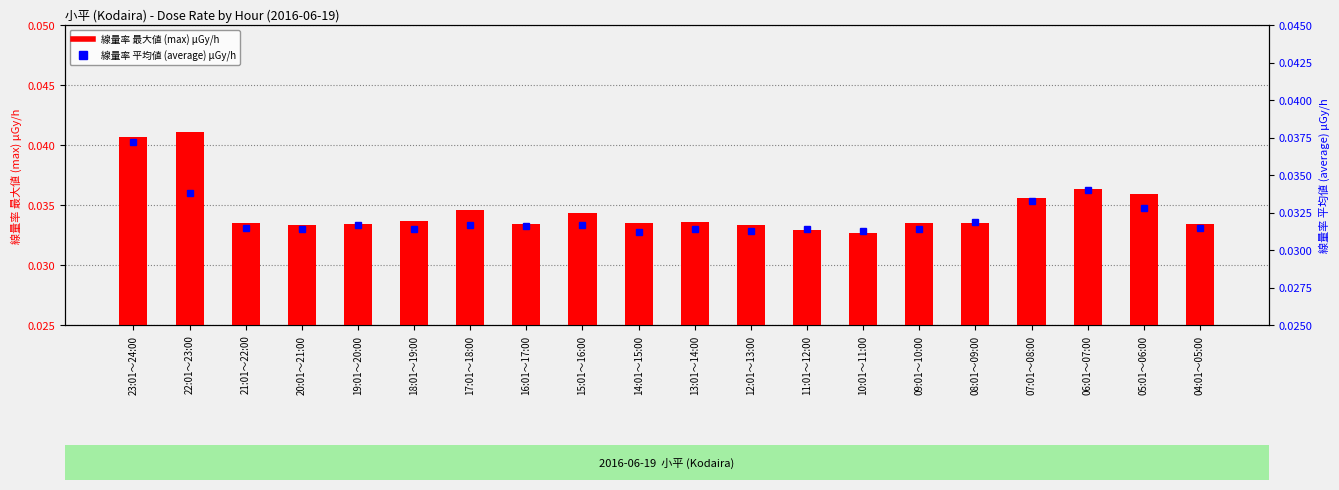

Which series has the widest spread of values?

線量率 最大値 (max) μGy/h